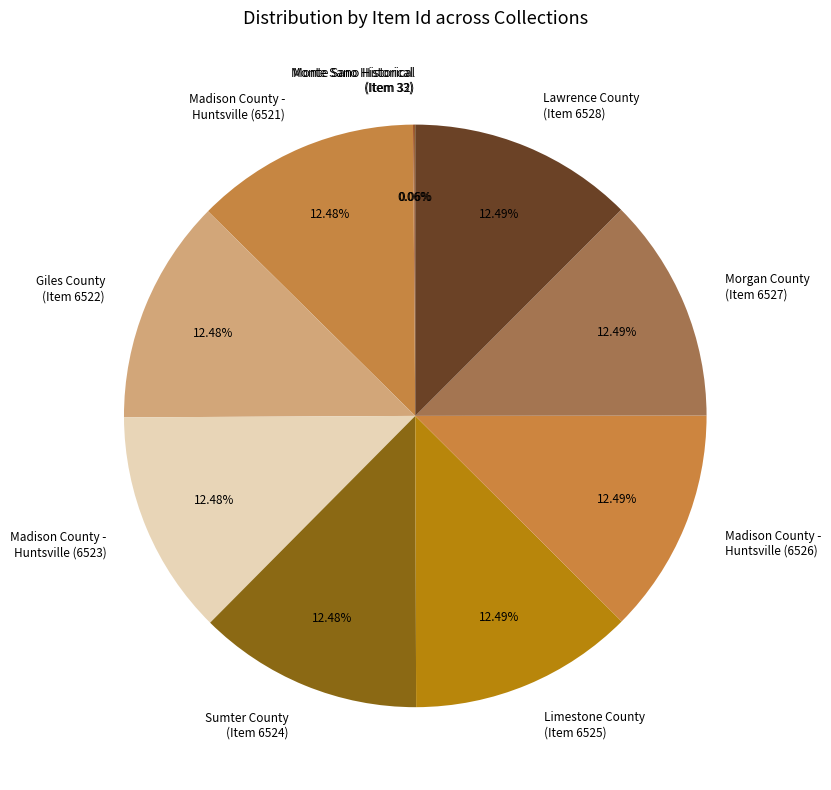

What is the ratio of the value at Morgan County (Item 6527) to the value at Madison County - Huntsville (6526)?

1.0